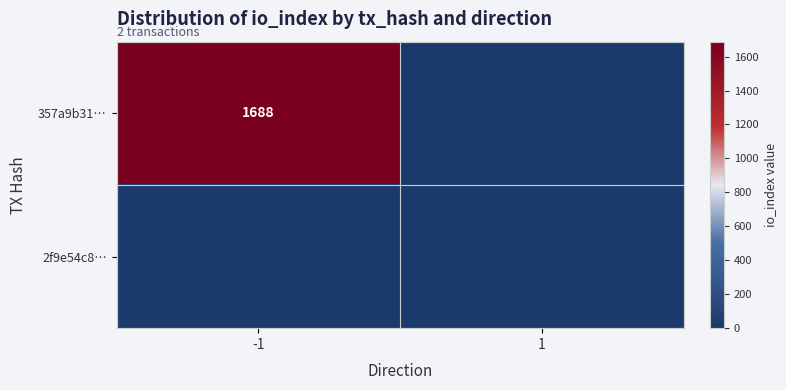

True or false: 357a9b31… has a value of 387 at -1.

False